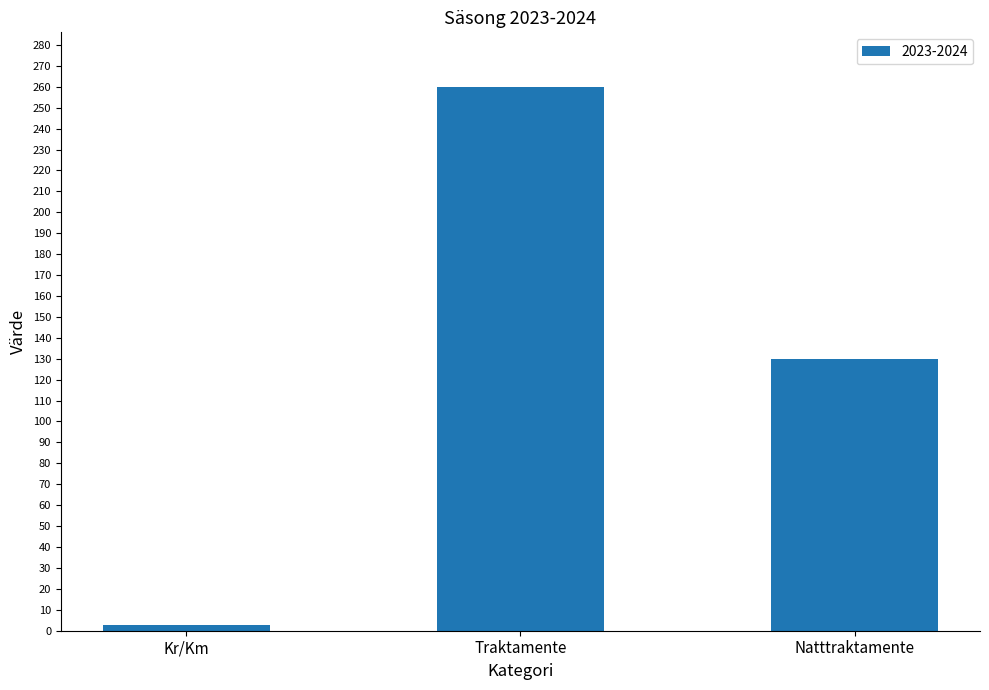

What is the sum of all values?

392.5